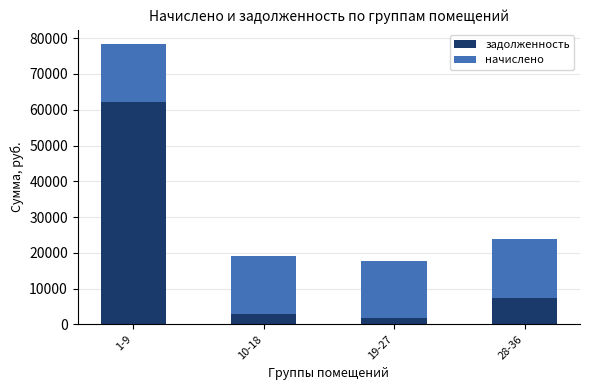

List the labels in order of задолженность value, smallest first.

19-27, 10-18, 28-36, 1-9